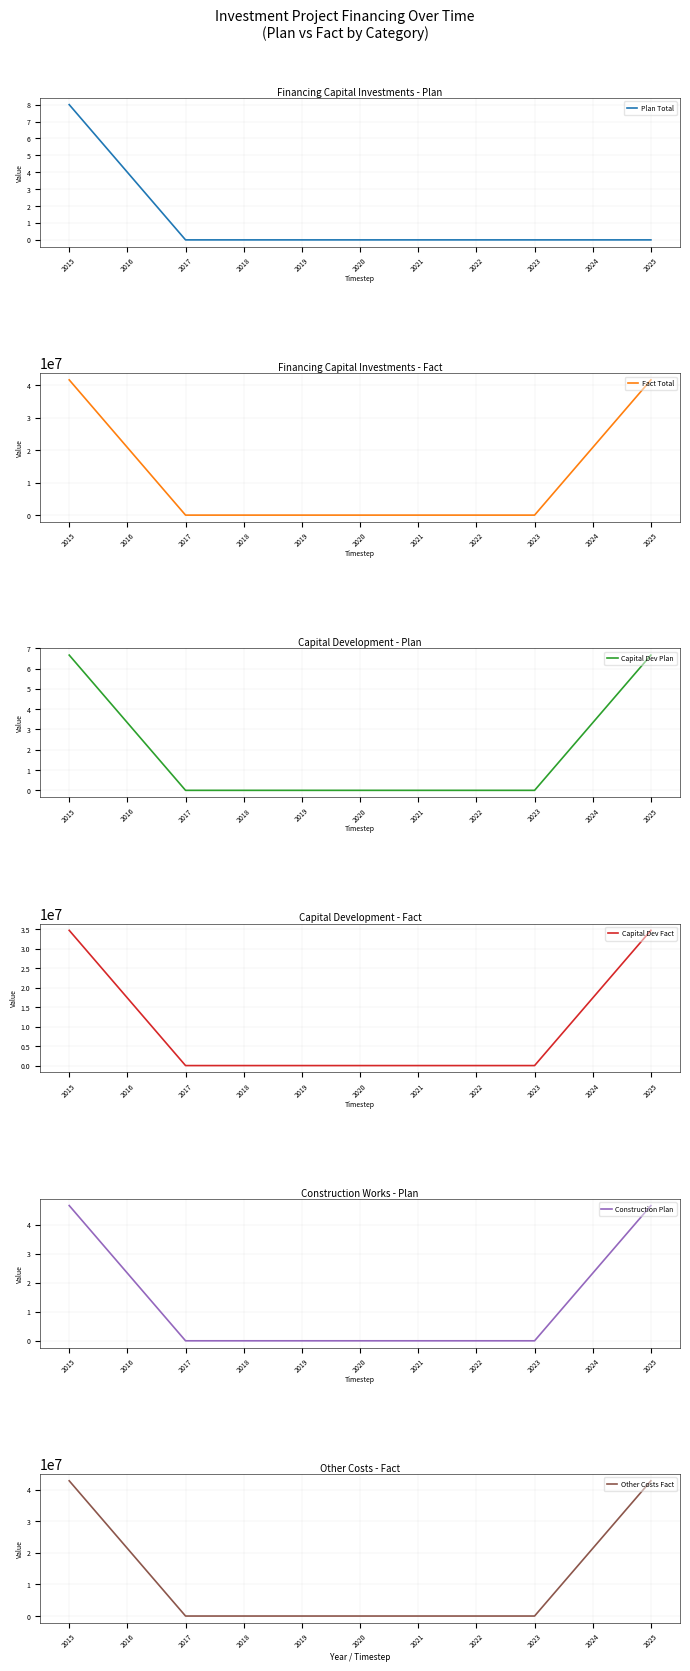

How many distinct data groups are displayed?

6